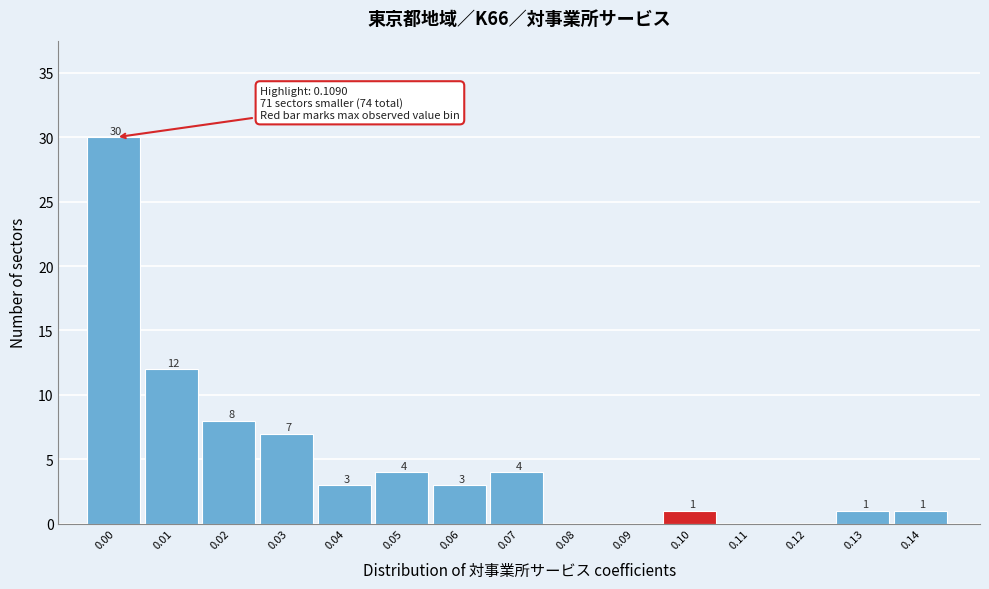

Reading right to left, transcribe all the data shown in this chart.

0.14=1	0.13=1	0.12=0	0.11=0	0.10=1	0.09=0	0.08=0	0.07=4	0.06=3	0.05=4	0.04=3	0.03=7	0.02=8	0.01=12	0.00=30